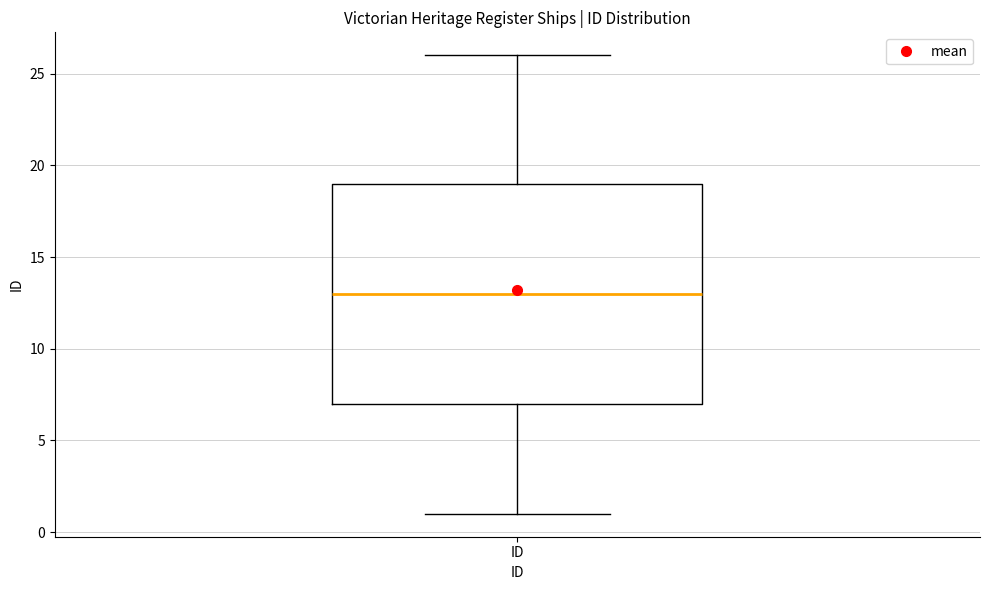

Transcribe this box plot: give where the median line is, the range the box spans, and where the two whiskers end, as read against the y-axis. The values are not printed on the chart, so give them approximately, as read against the axis.

median 13, box 7 to 19, whiskers 1 to 26